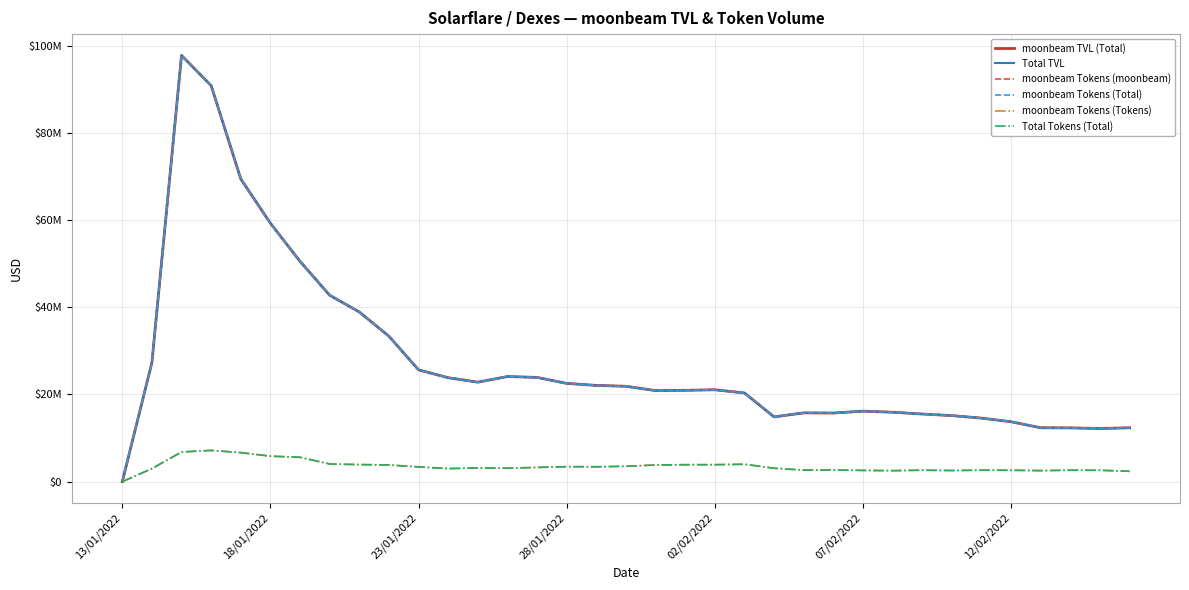

What is the average value of the Total TVL series?

27631922.7